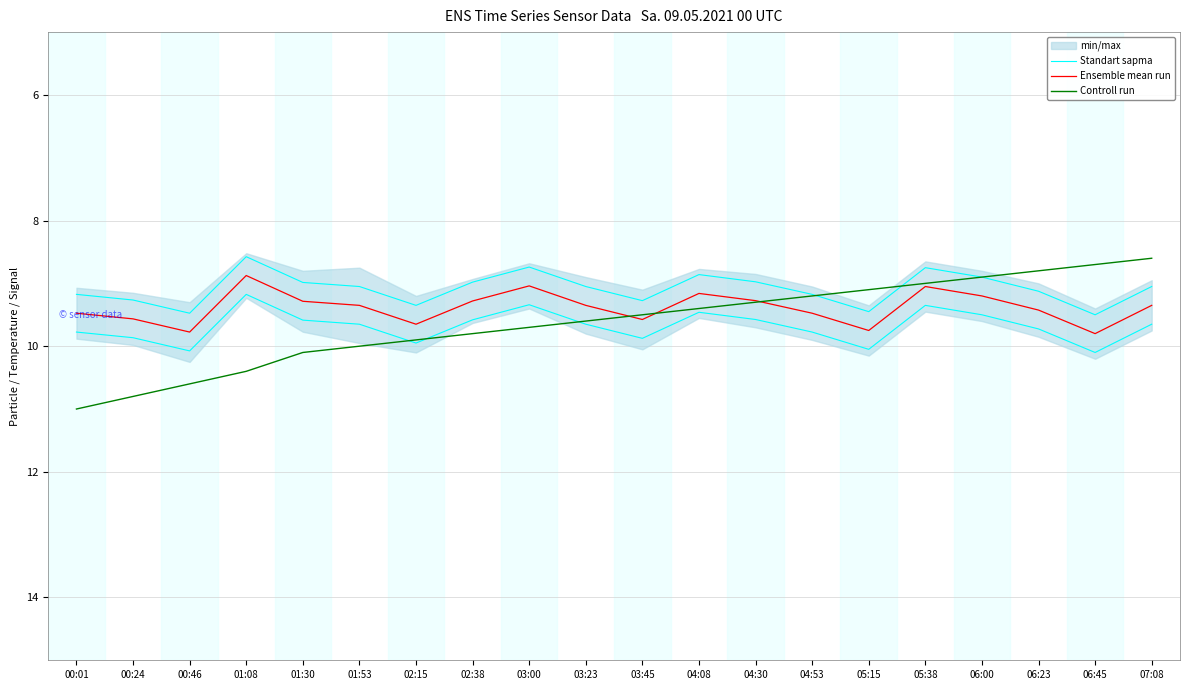

Is the value of Standart sapma at 05:15 greater than the value of Controll run at 06:45?

Yes